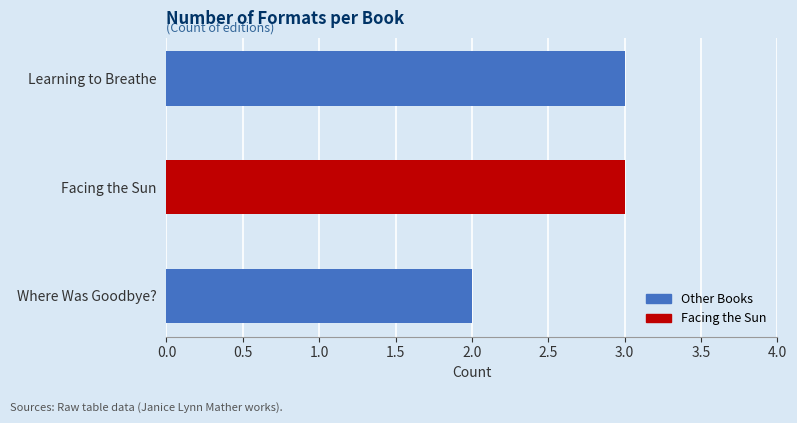

What is the approximate value at Facing the Sun?

3